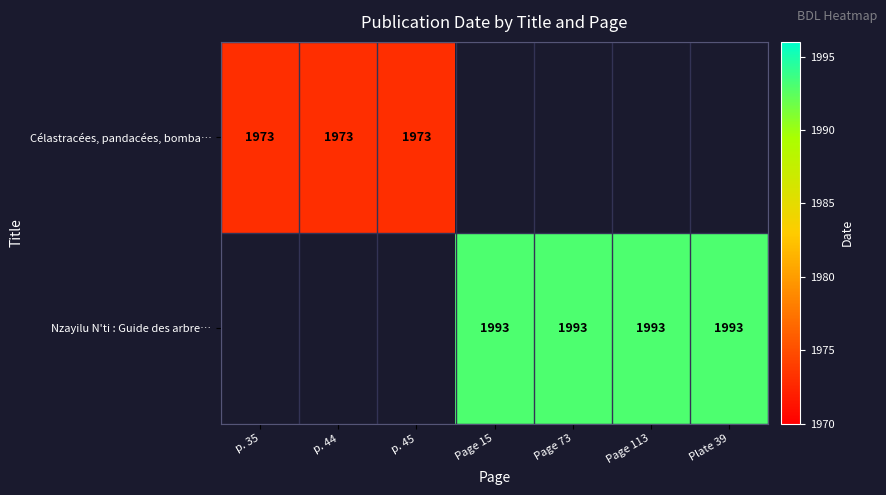

True or false: Nzayilu N'ti : Guide des arbre… has a value of 3084.2 at Page 15.

False